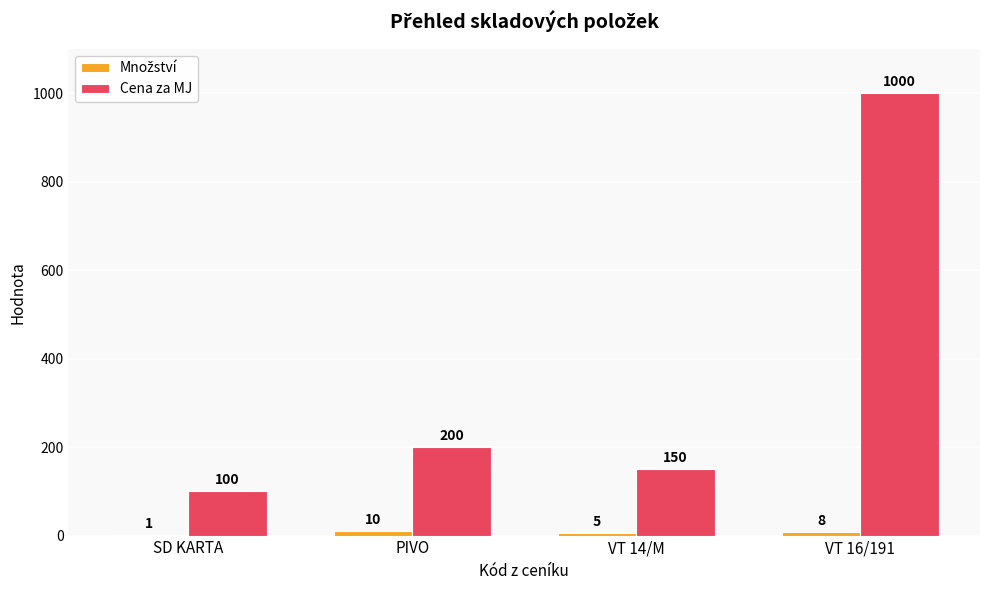

The Cena za MJ series shows 133 at SD KARTA. True or false?

False